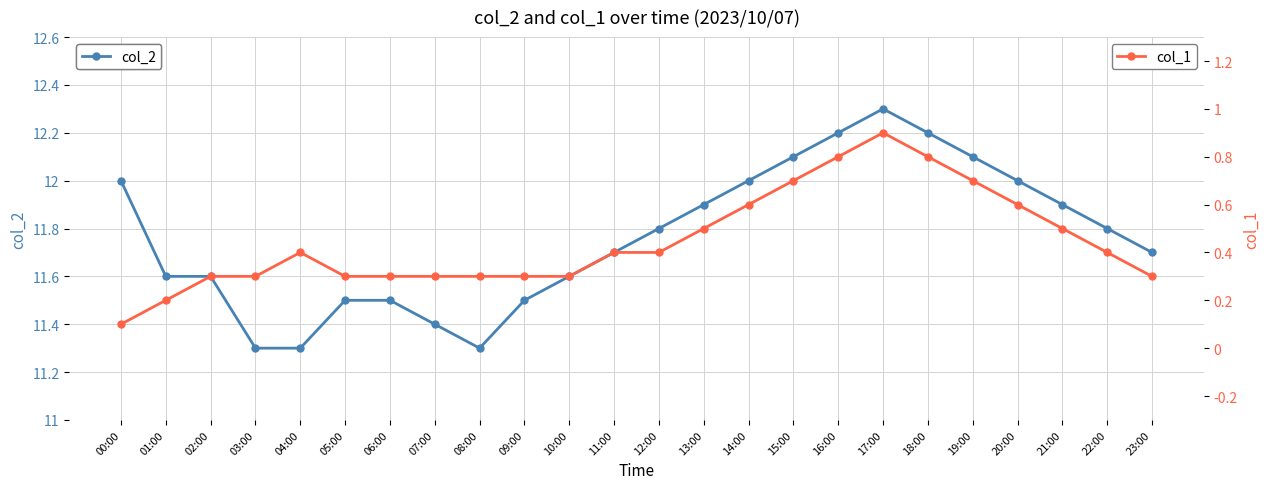

True or false: col_2 and col_1 intersect in this chart.

False